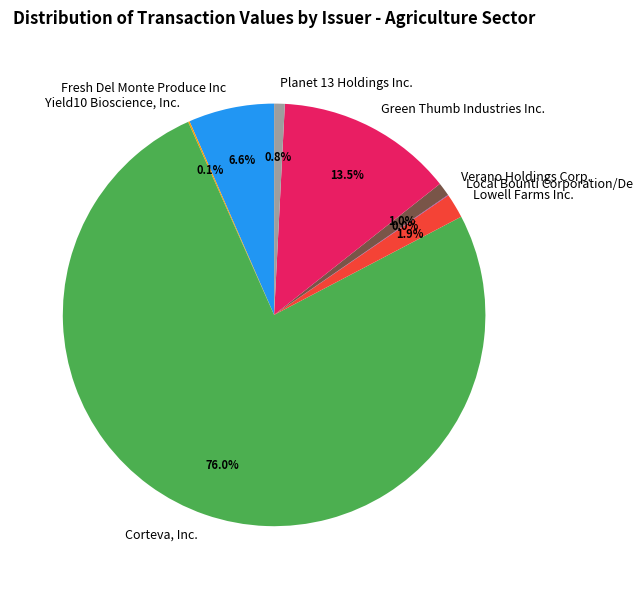

Does any single category account for the majority?

Yes